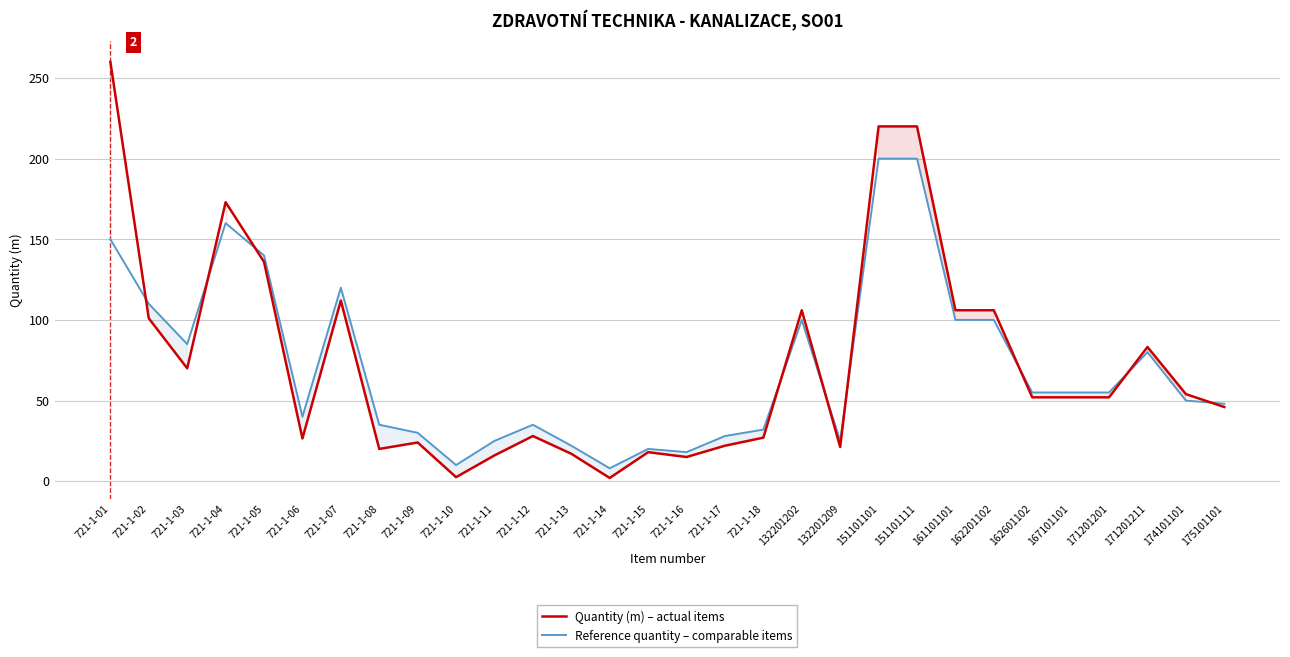

The value of Reference quantity – comparable items at 151101101 is 80.6. True or false?

False